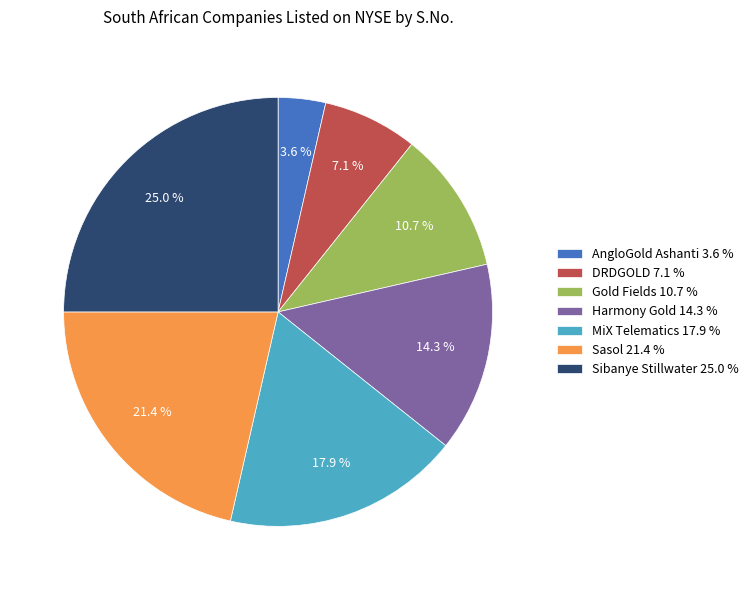

Which category has the biggest portion of the pie?

Sibanye Stillwater